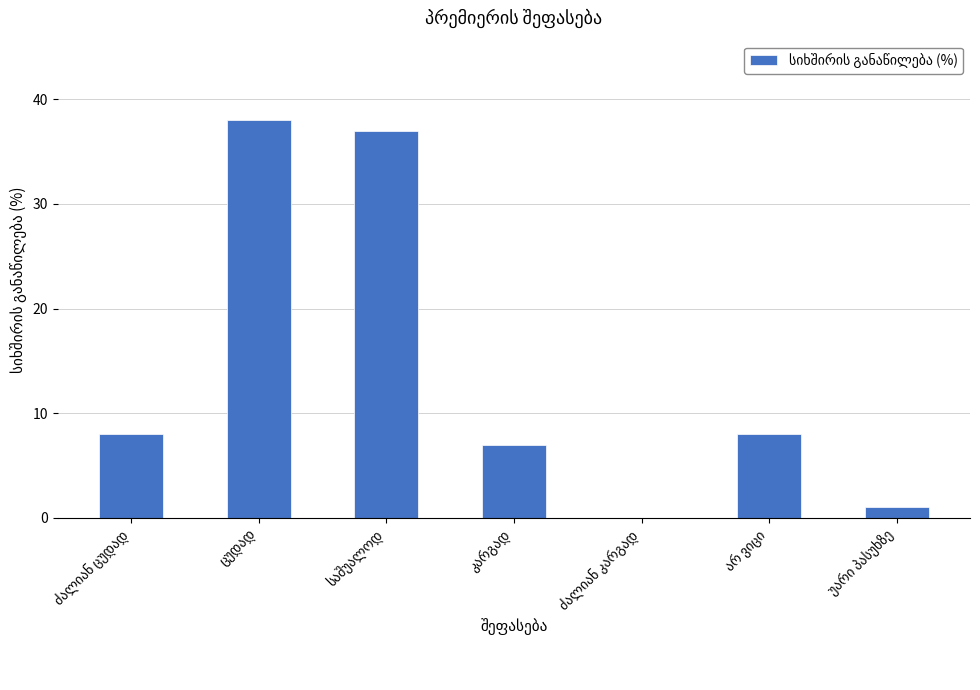

What is the maximum value shown in the chart?

38